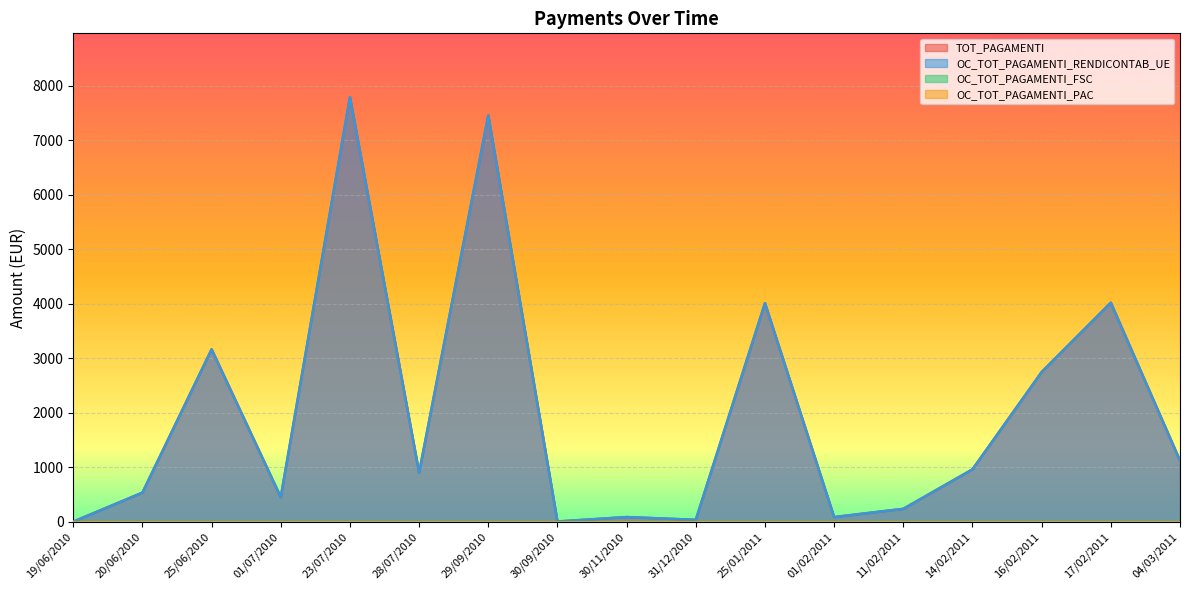

At how many categories does at least one series exceed 448?

11